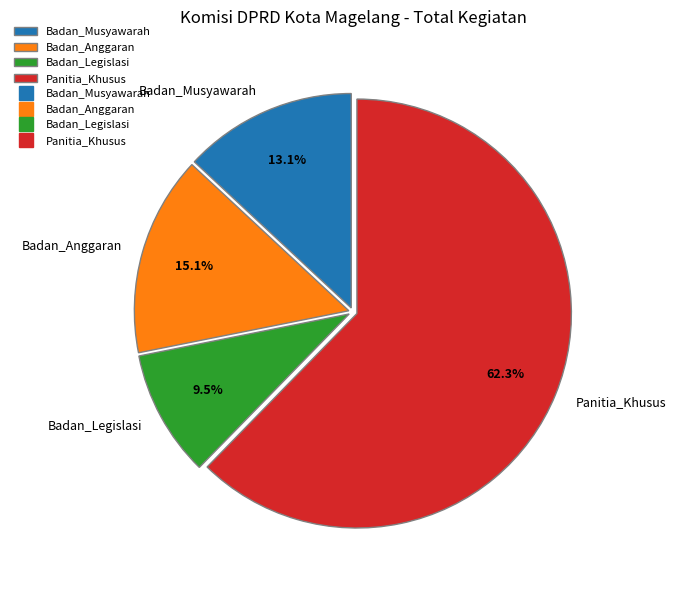

Which slice is the smallest?

Badan_Legislasi